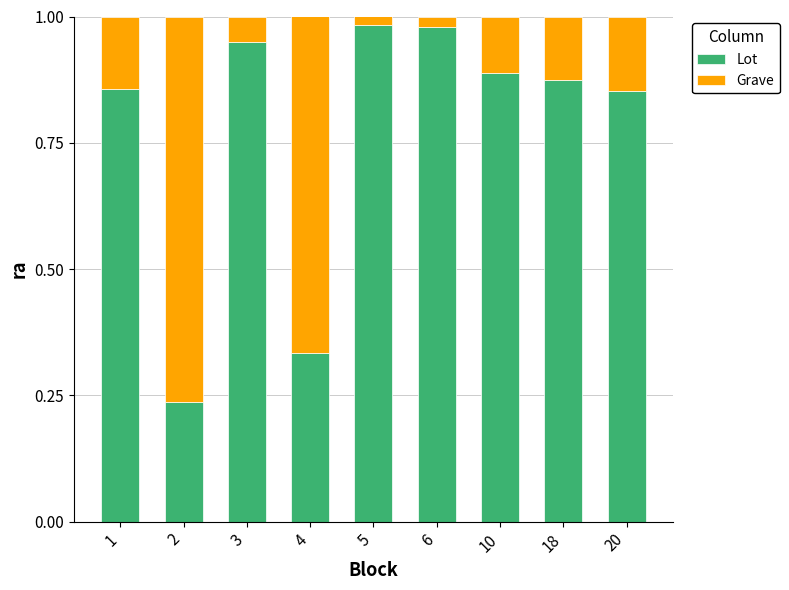

Where is Lot nearest to the value 0?

2